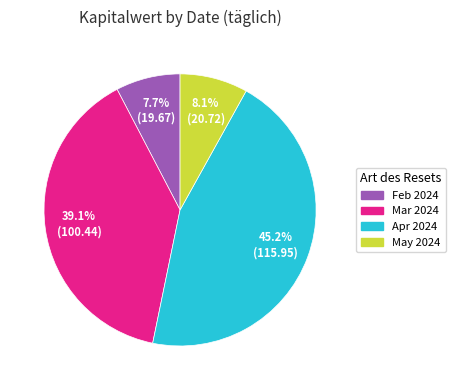

Is there a majority slice in this chart?

No